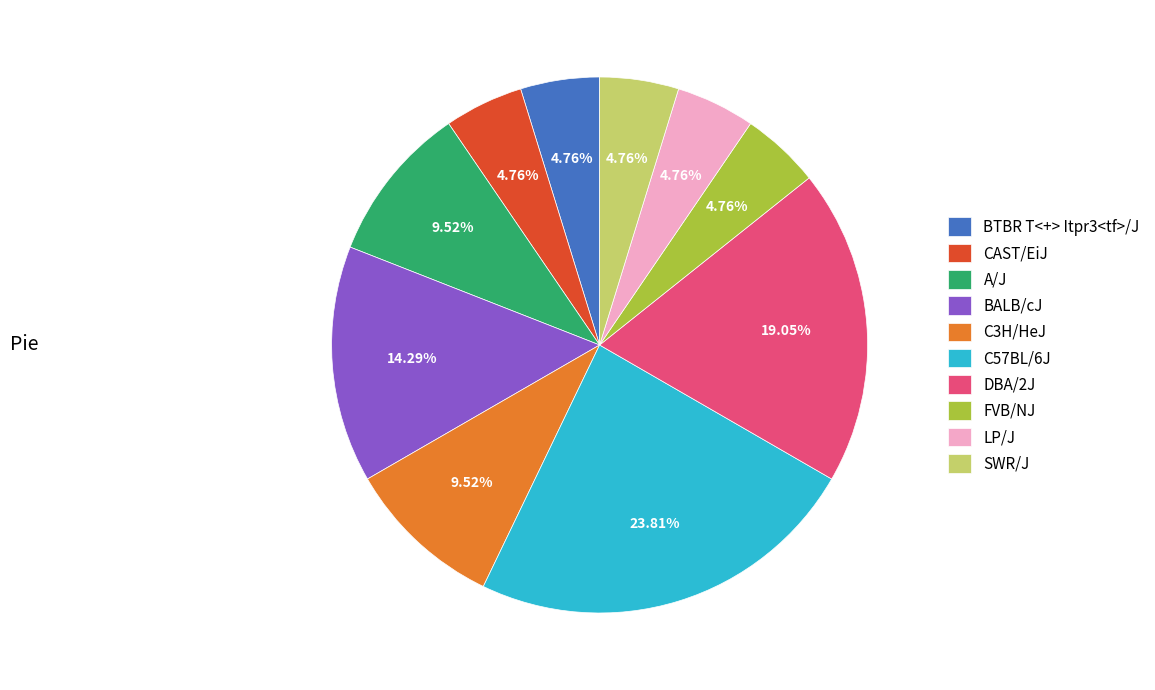

Does LP/J account for over 50% of the chart?

No